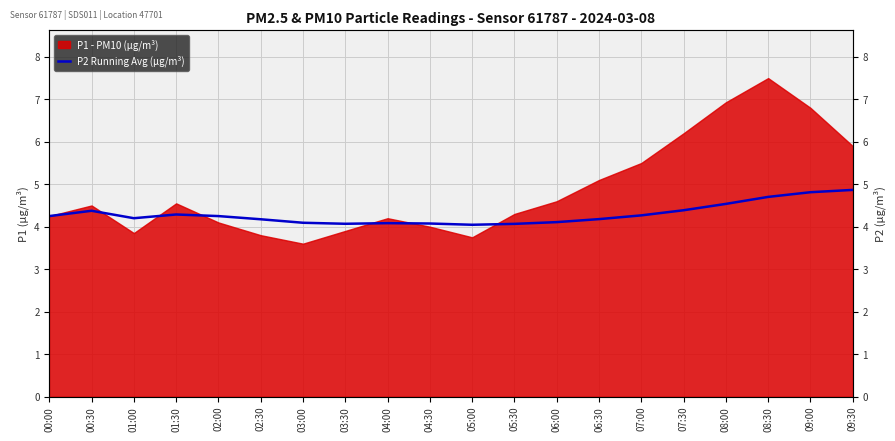

What is the label of the 4th point from the left?

01:30